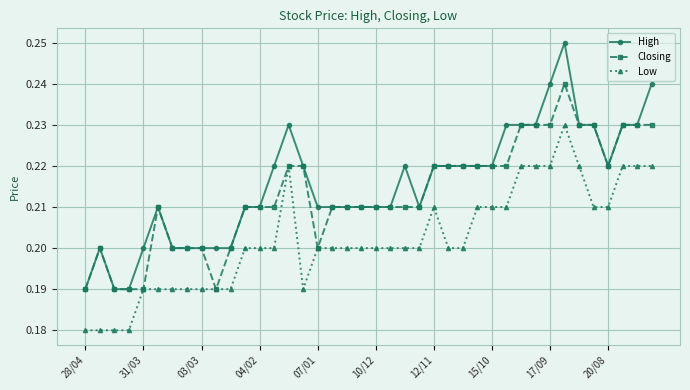

True or false: High has more than 0 points higher than both neighbors.

True